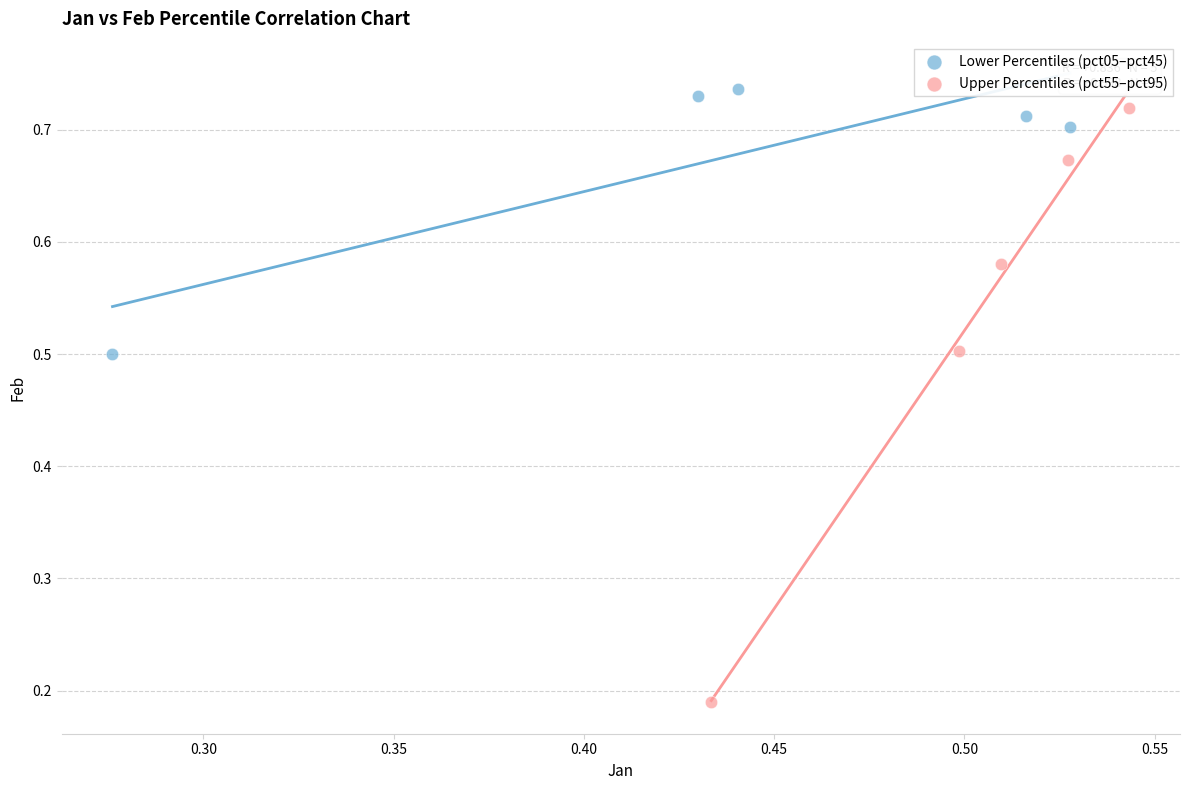

Which series reaches the minimum Y coordinate?

Upper Percentiles (pct55–pct95)